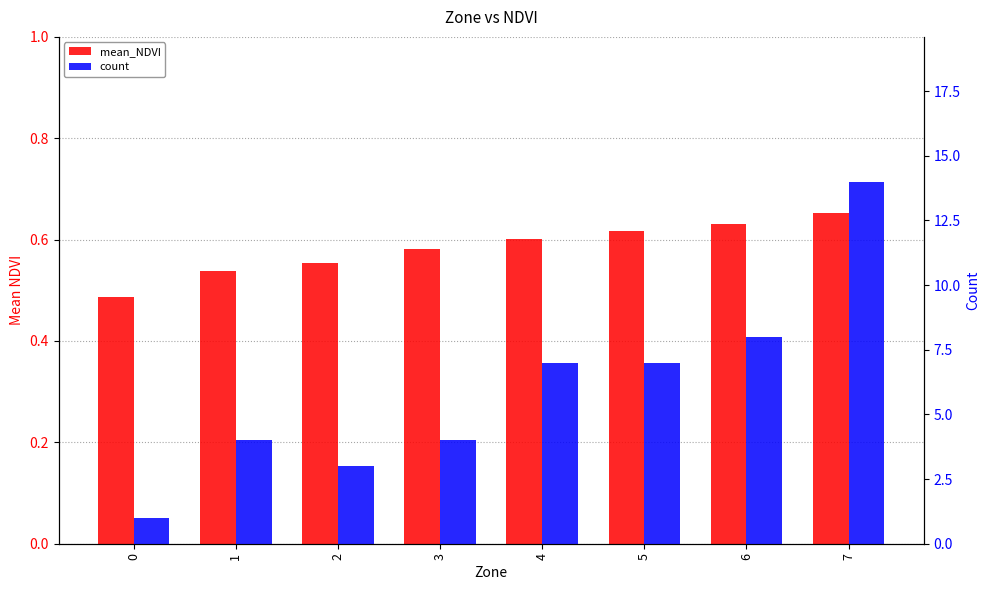

What is the value of the mean_NDVI bar at the 4th from the left?

0.6